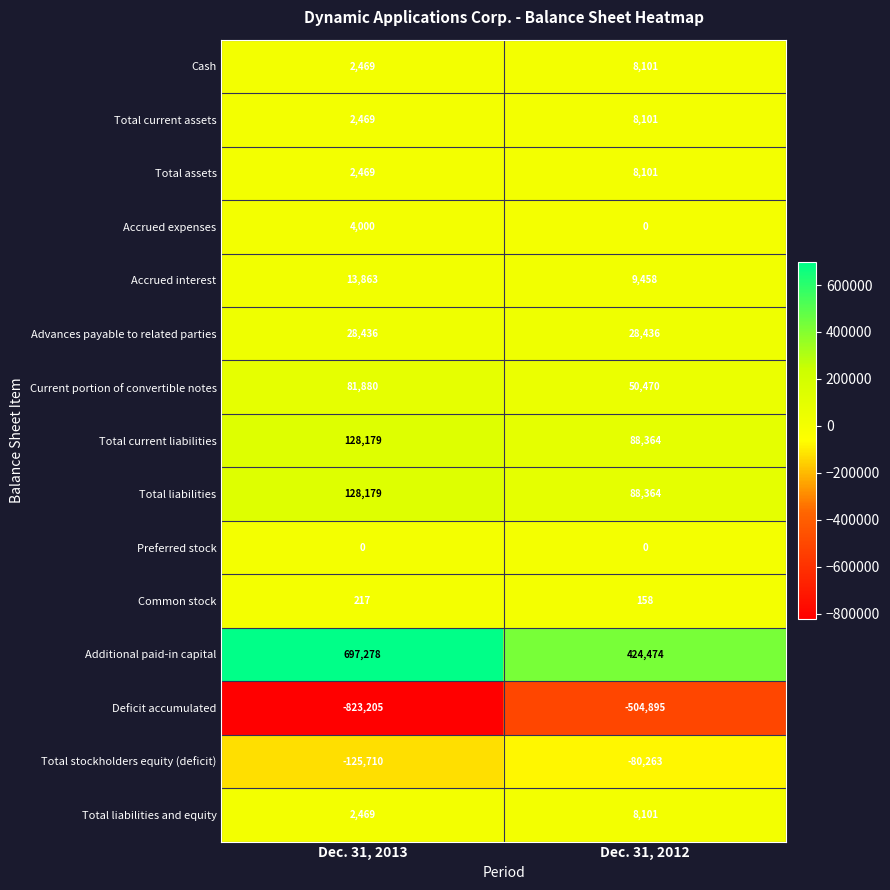

Which category has the highest value across all series?

Dec. 31, 2013